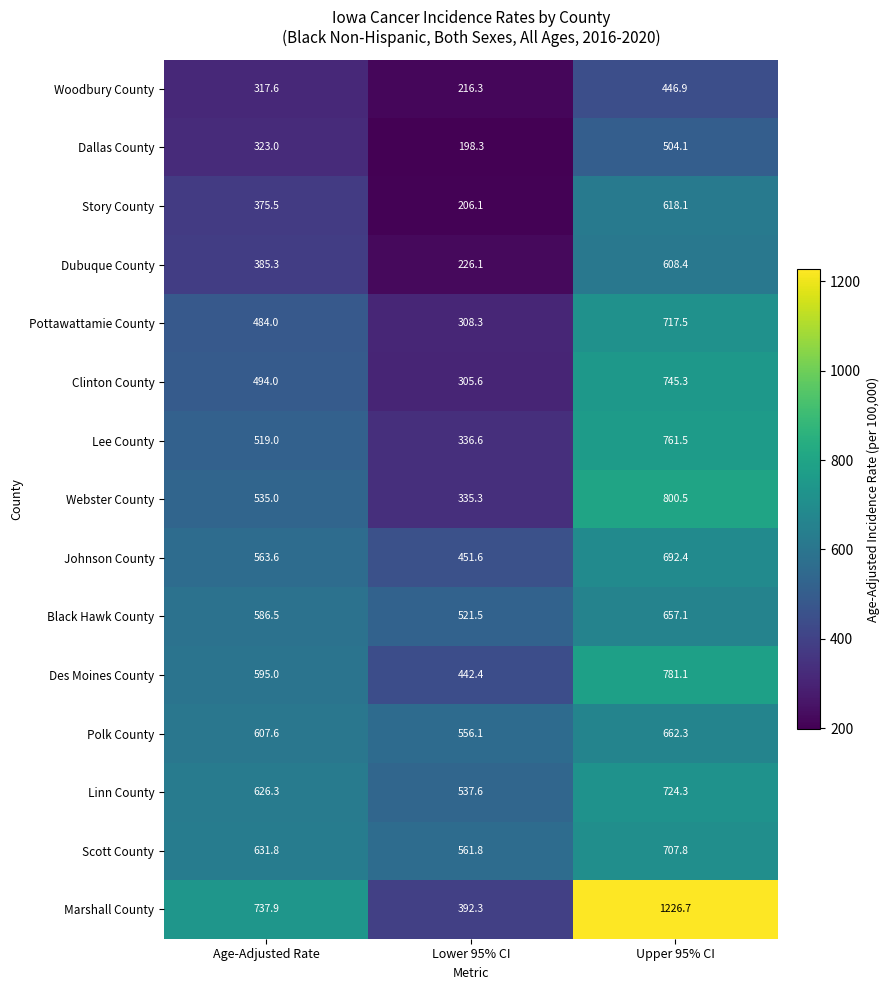

At which category is the sum across all series the highest?

Upper 95% CI